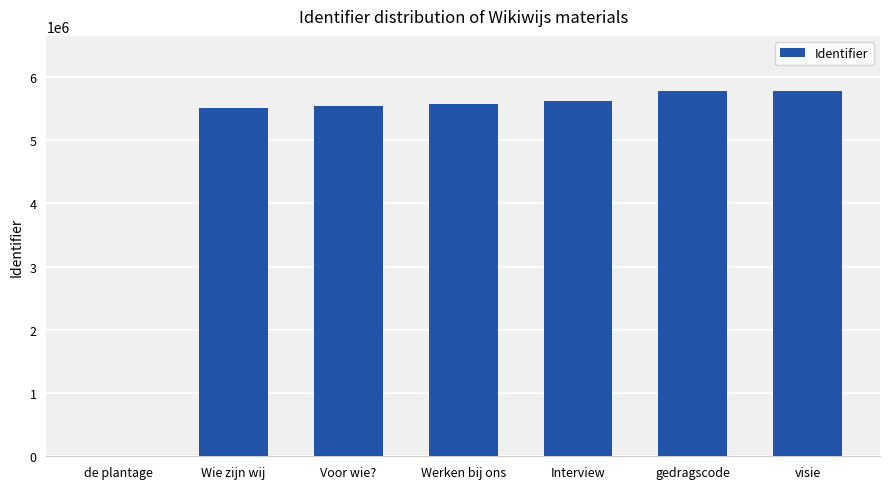

Which has a higher value, Werken bij ons or de plantage?

Werken bij ons